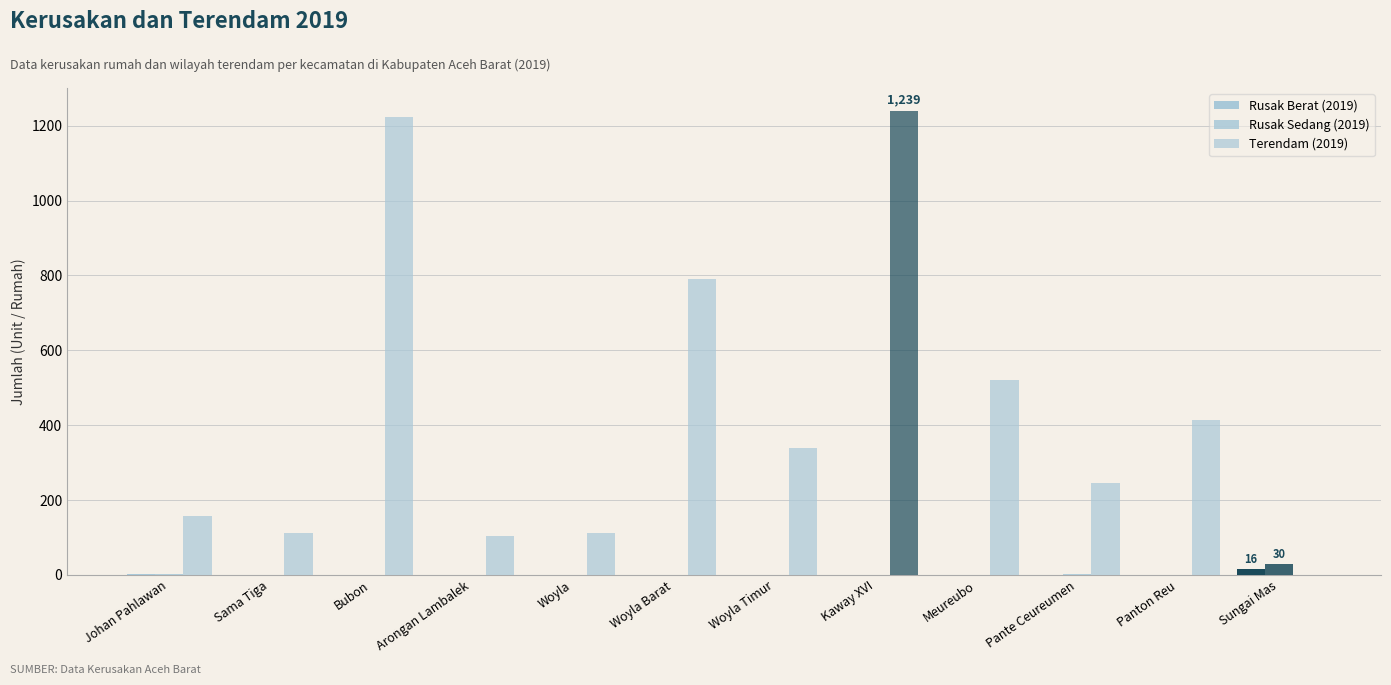

Reading right to left, transcribe all the data shown in this chart.

Rusak Berat (2019): 16	1	1	0	0	0	1	0	1	0	0	3
Rusak Sedang (2019): 30	0	2	0	0	1	0	0	0	0	0	3
Terendam (2019): 0	415	246	520	1239	340	791	113	103	1223	113	157